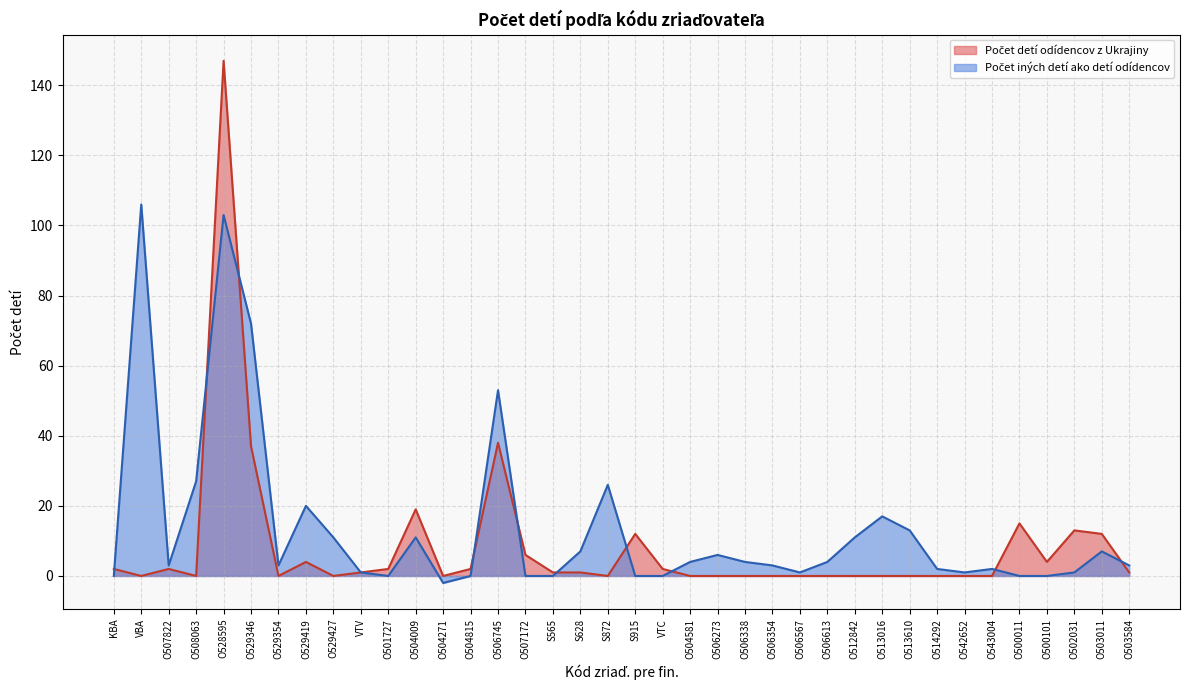

Which series ends up on top after the final intersection of Počet iných detí ako detí odídencov and Počet detí odídencov z Ukrajiny?

Počet iných detí ako detí odídencov